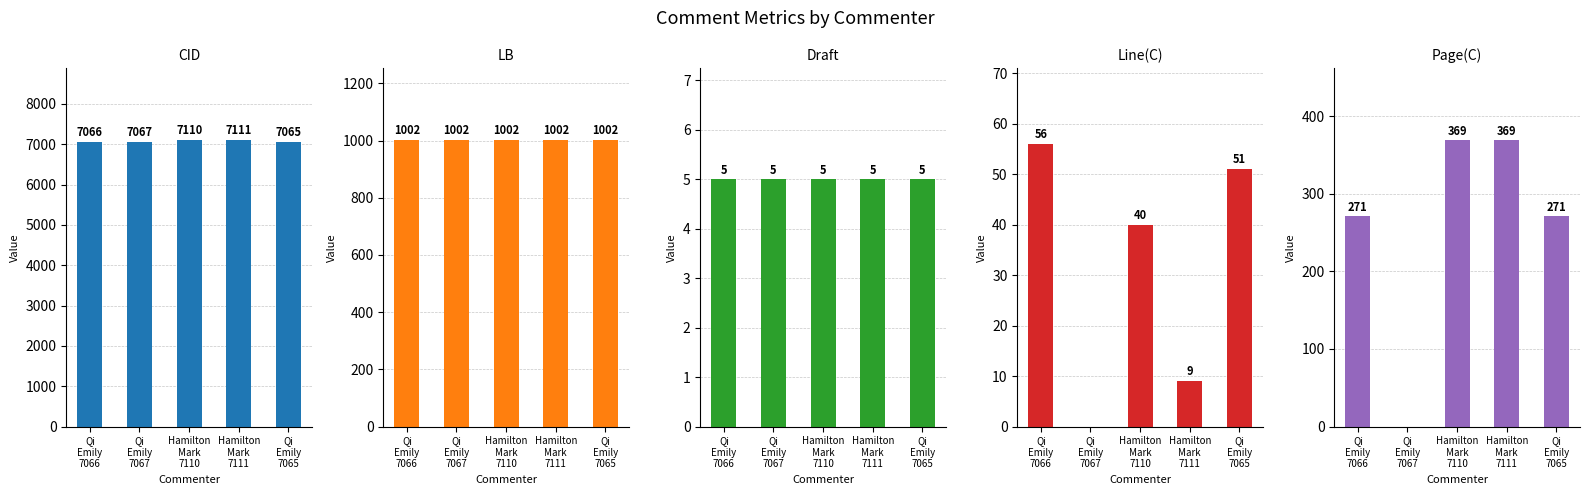

How many categories are shown in the chart?

5